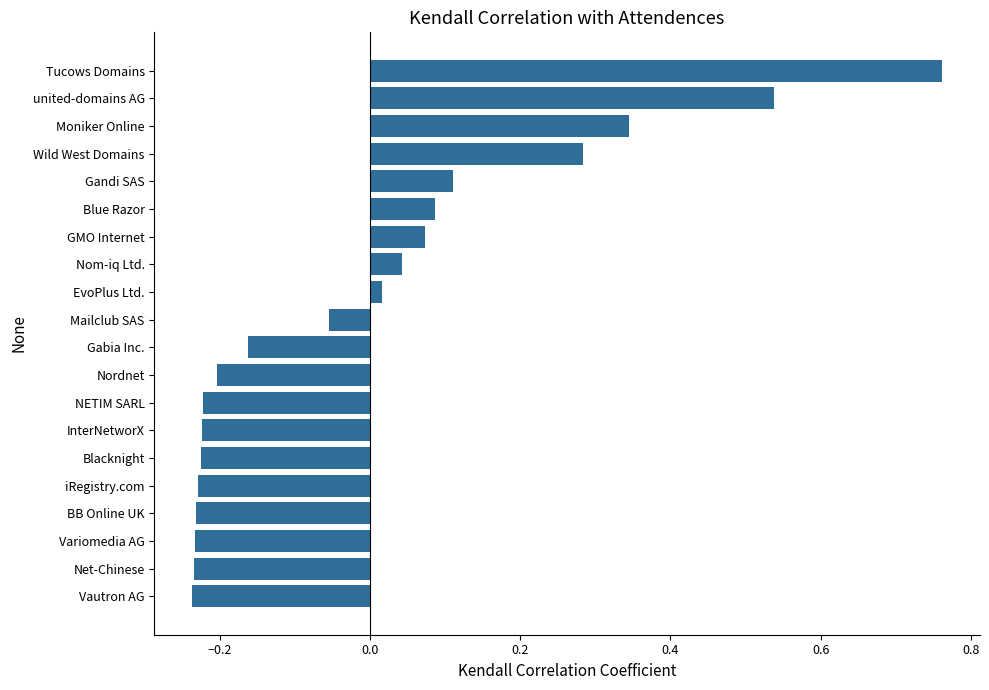

True or false: the data shows -0.2 at Blacknight.

True